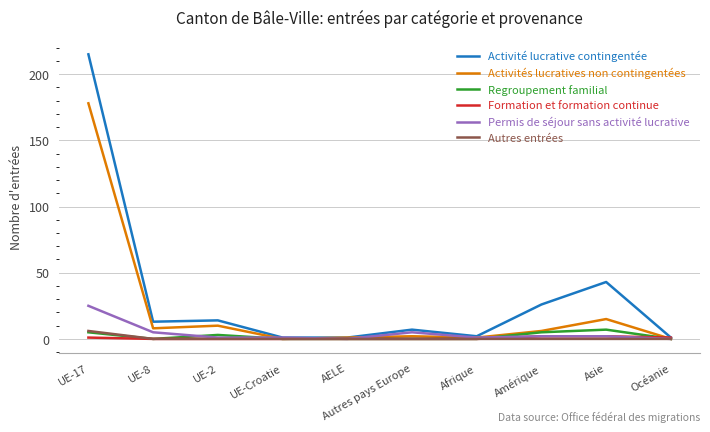

Which series has the largest range (max minus min)?

Activité lucrative contingentée